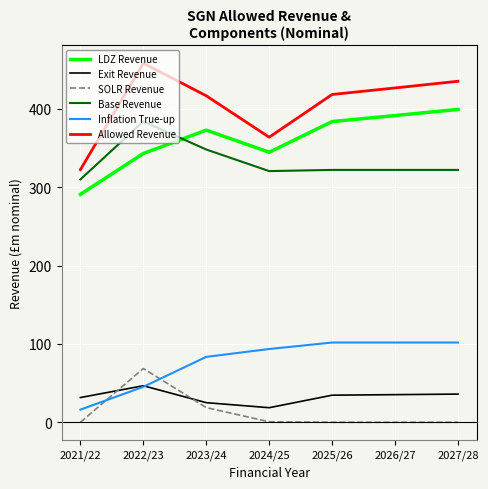

What is the average value of the Exit Revenue series?

32.5